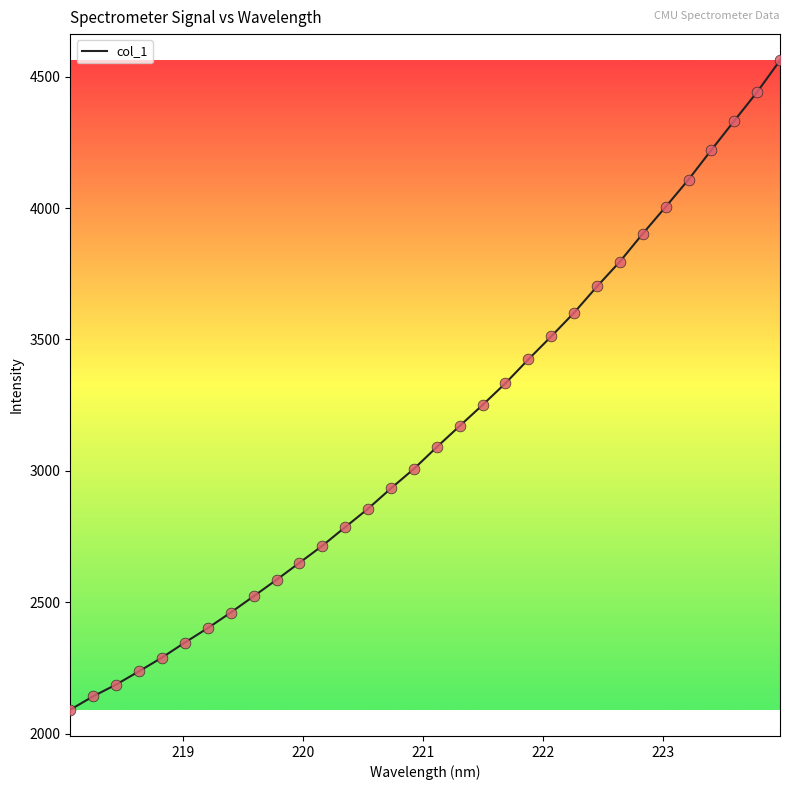

What is the greatest value displayed?

4561.6